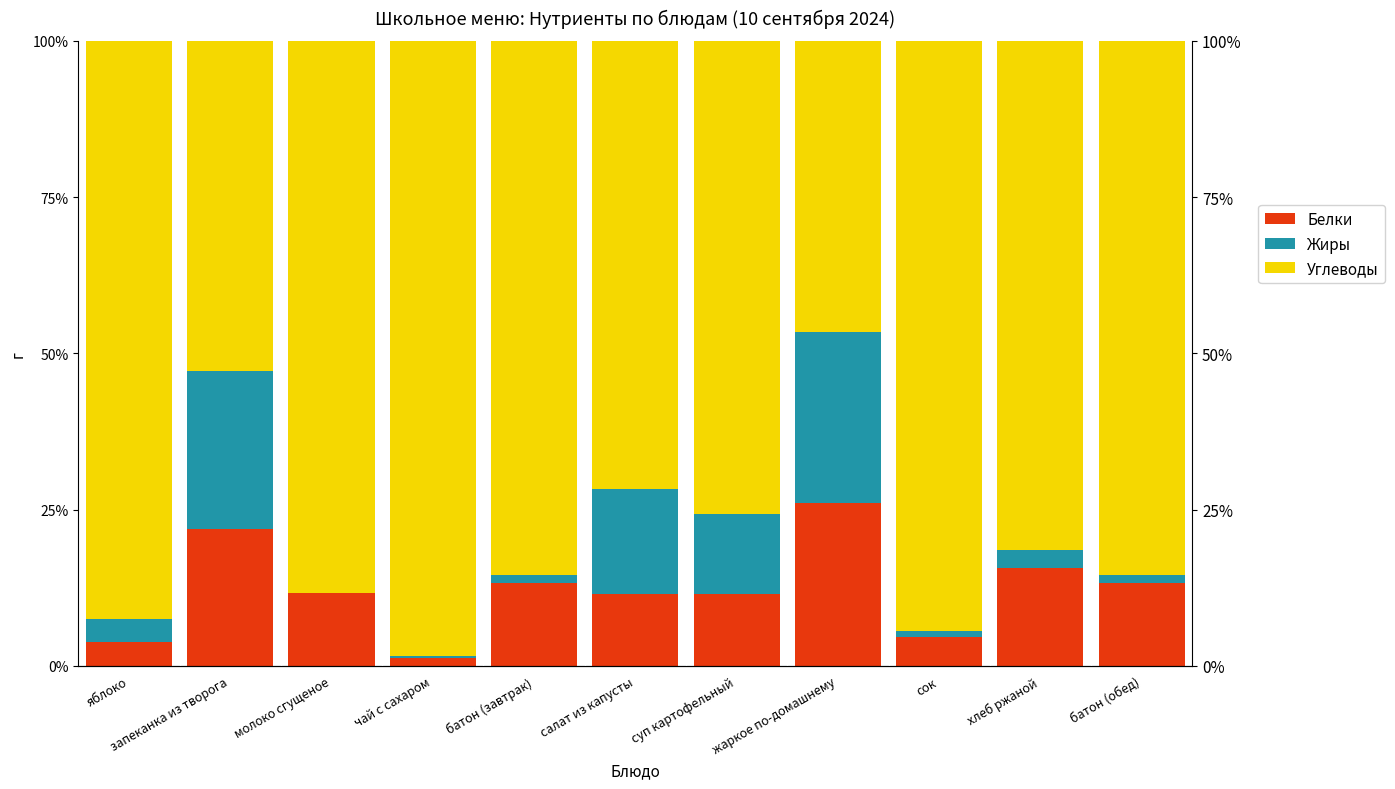

The value of Белки at запеканка из творога is 21.9. True or false?

True